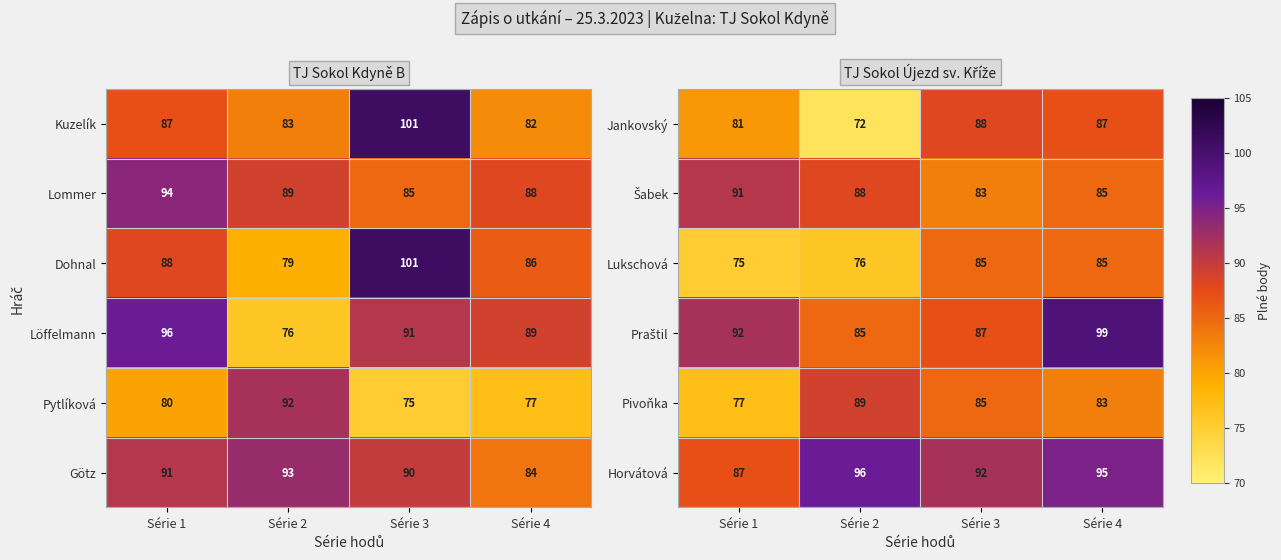

Which category has the lowest value in the Lukschová series?

Série 1